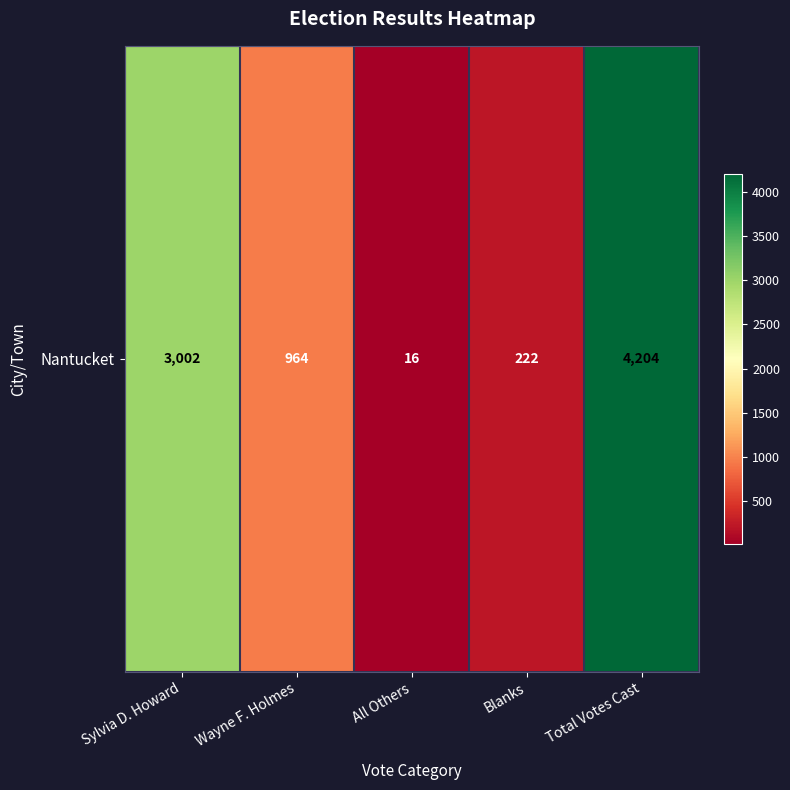

List the labels in order of value, largest first.

Total Votes Cast, Sylvia D. Howard, Wayne F. Holmes, Blanks, All Others